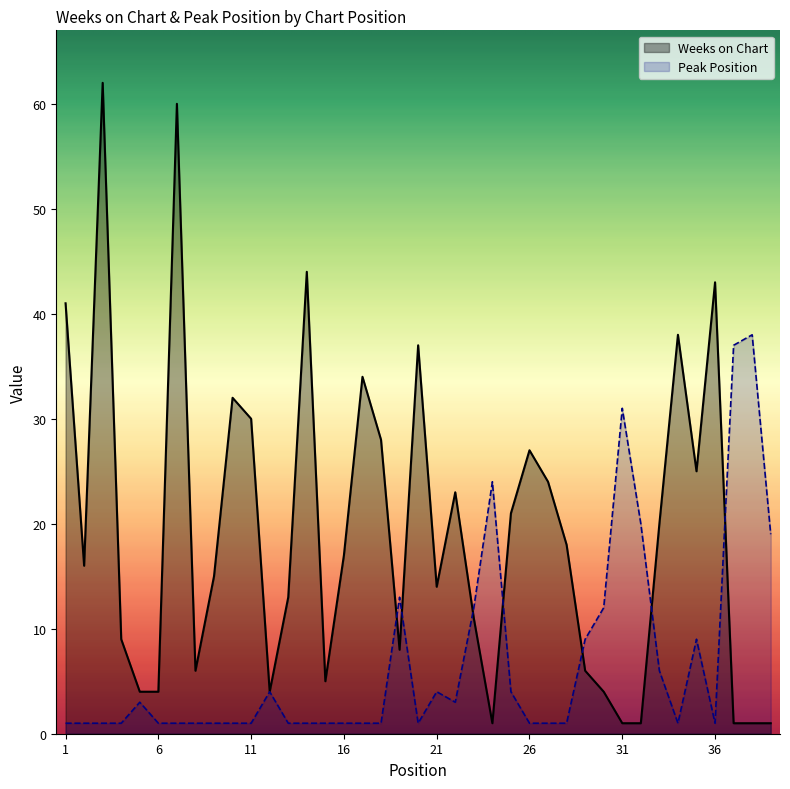

Which series has the widest spread of values?

Weeks on Chart